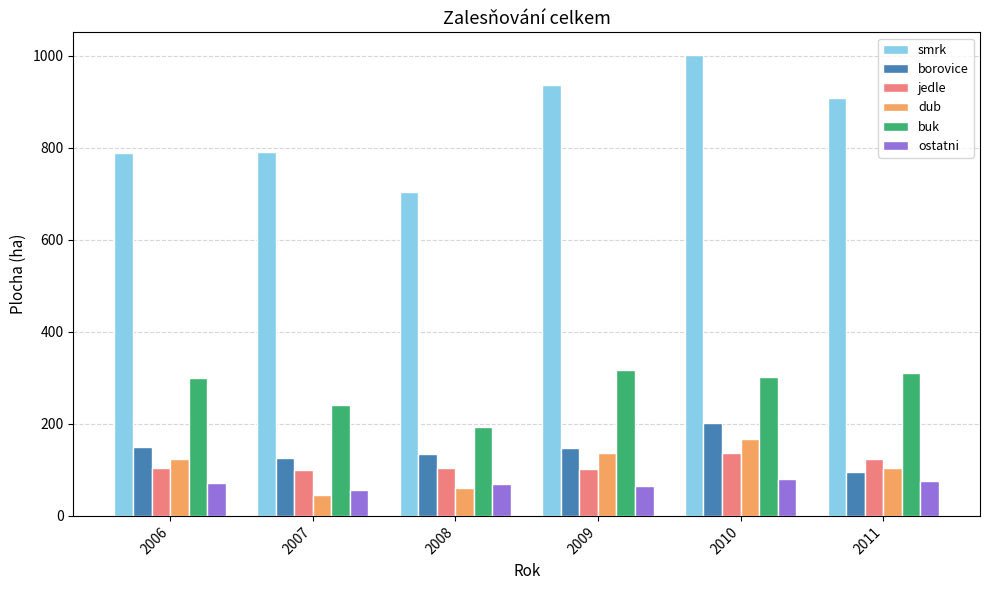

Are the bars grouped side by side (vs. stacked)?

Yes